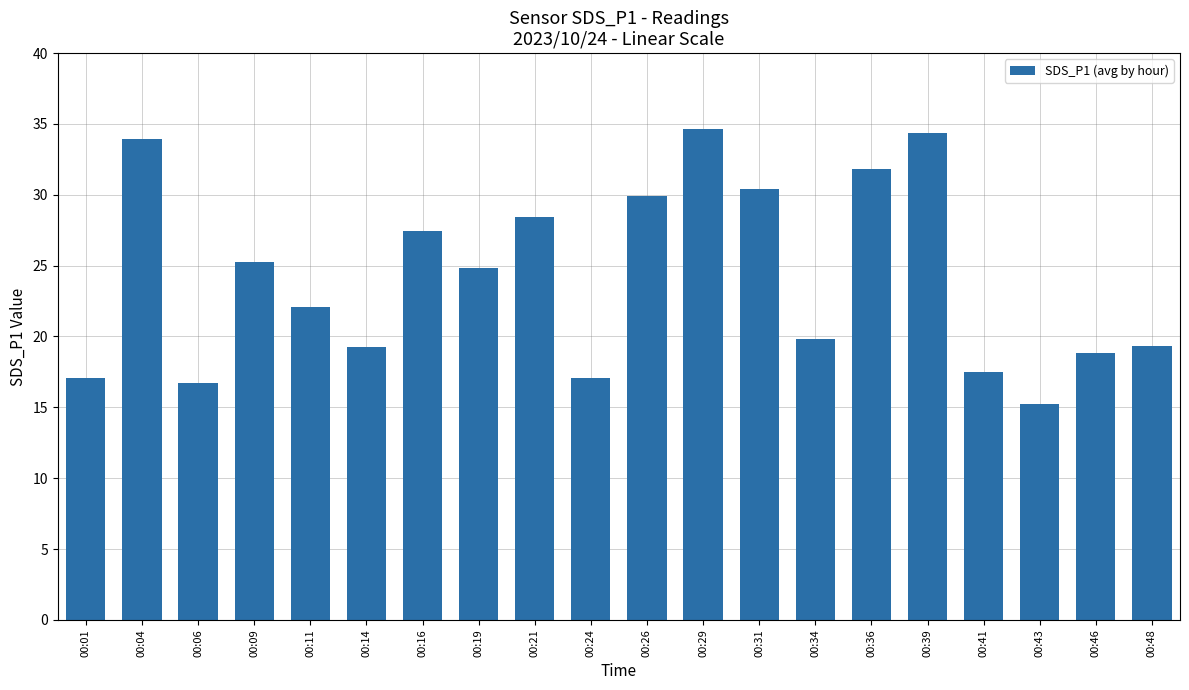

Approximately how many times larger is the value at 00:41 compared to 00:29?

0.5